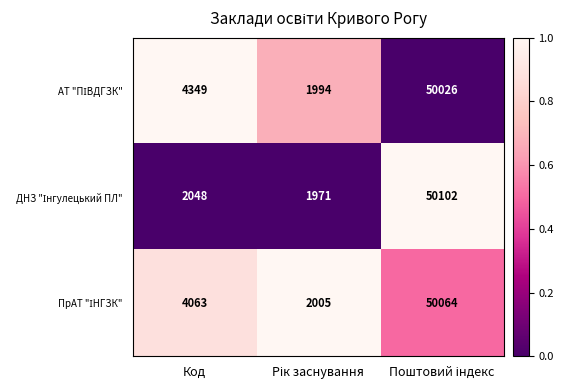

What is the greatest value displayed?

50102